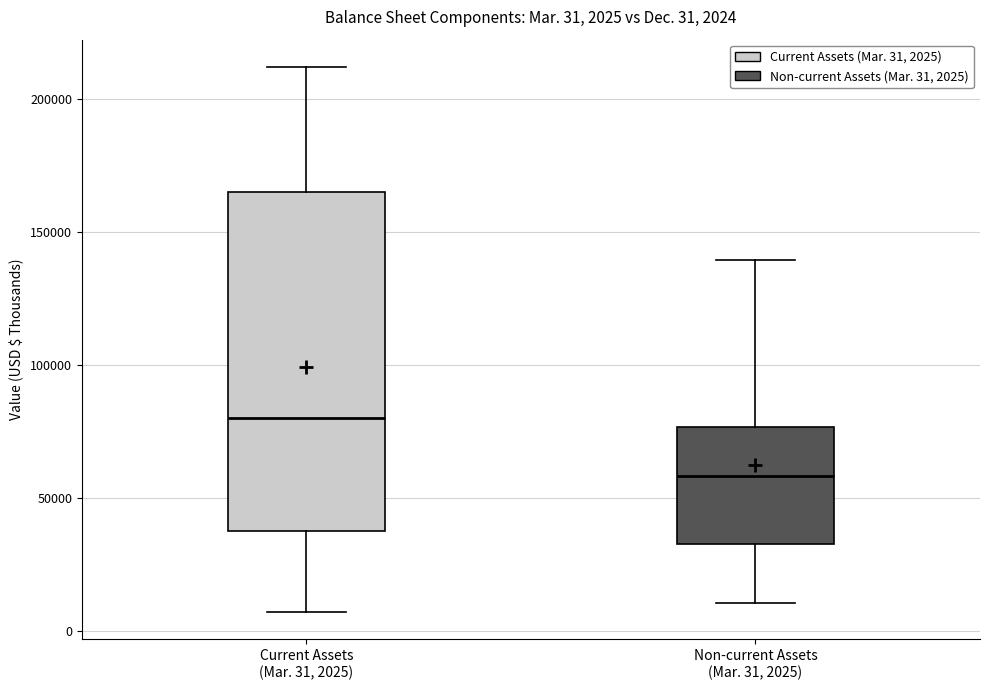

Which box has the highest median line?

Current Assets (Mar. 31, 2025)